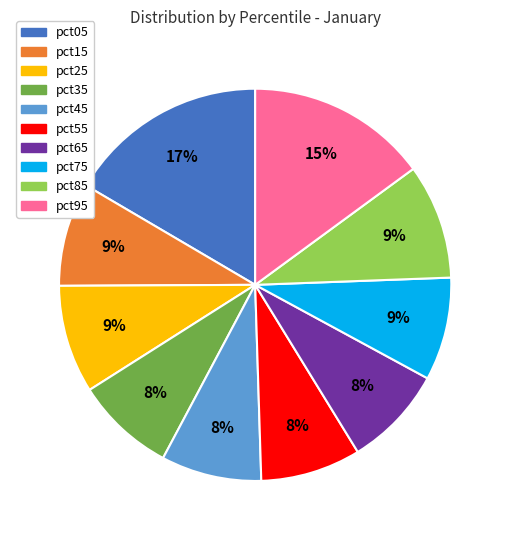

To the nearest percent, what is the difference between the pct95 and pct45 slice percentages?

7%